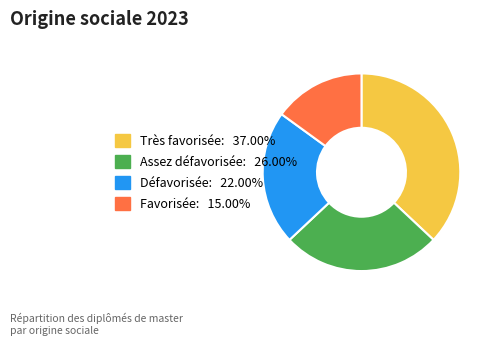

Is the sum of Très favorisée and Favorisée greater than half?

Yes